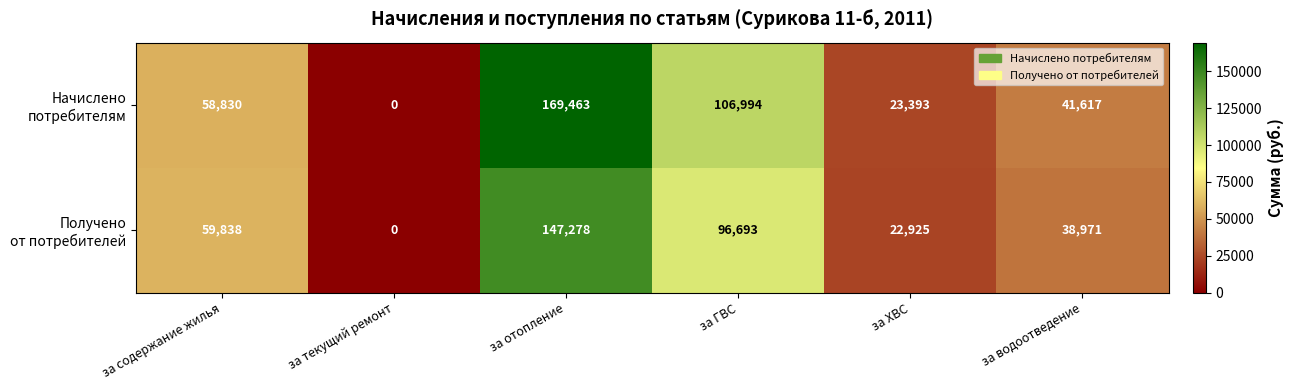

At how many categories does at least one series exceed 138060?

1